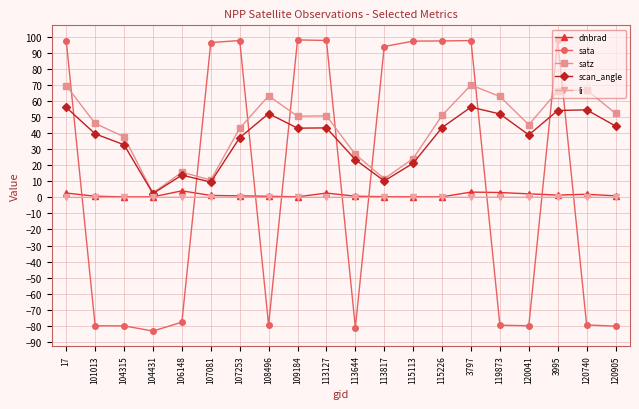

How many lines are shown in the chart?

5